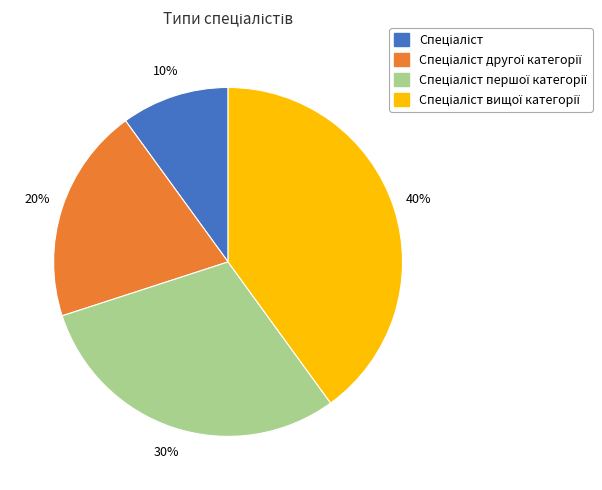

To the nearest percent, what is the difference between the largest and smallest slice percentages?

30%